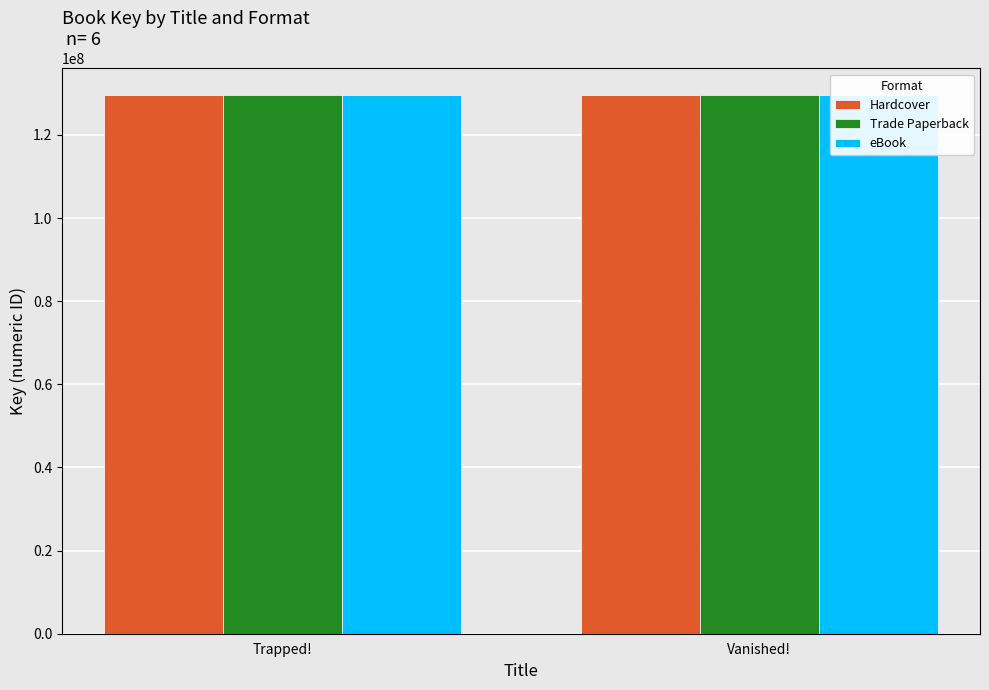

What are all the series names shown in the legend?

Hardcover, Trade Paperback, eBook